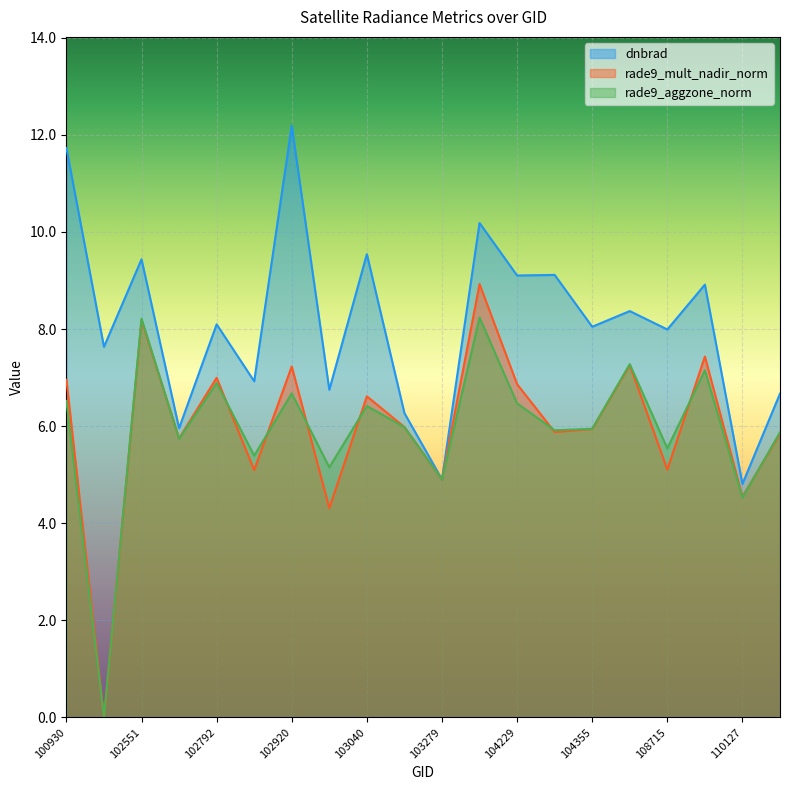

List the labels in order of rade9_mult_nadir_norm value, smallest first.

102421, 103032, 110127, 103279, 102912, 108715, 102671, 110299, 104236, 104355, 103160, 103040, 104229, 100930, 102792, 102920, 108015, 109780, 102551, 104112